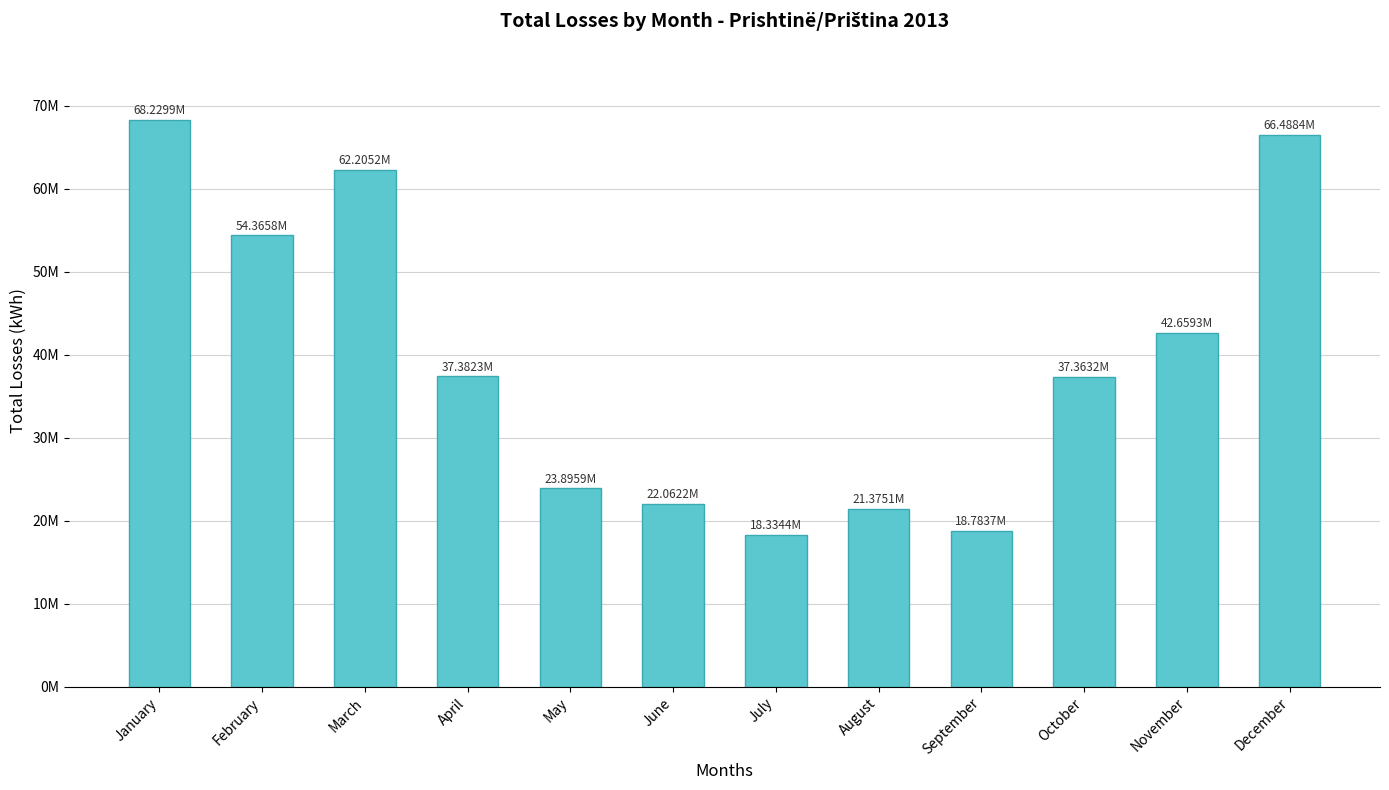

What is the smallest value displayed?

18334397.0